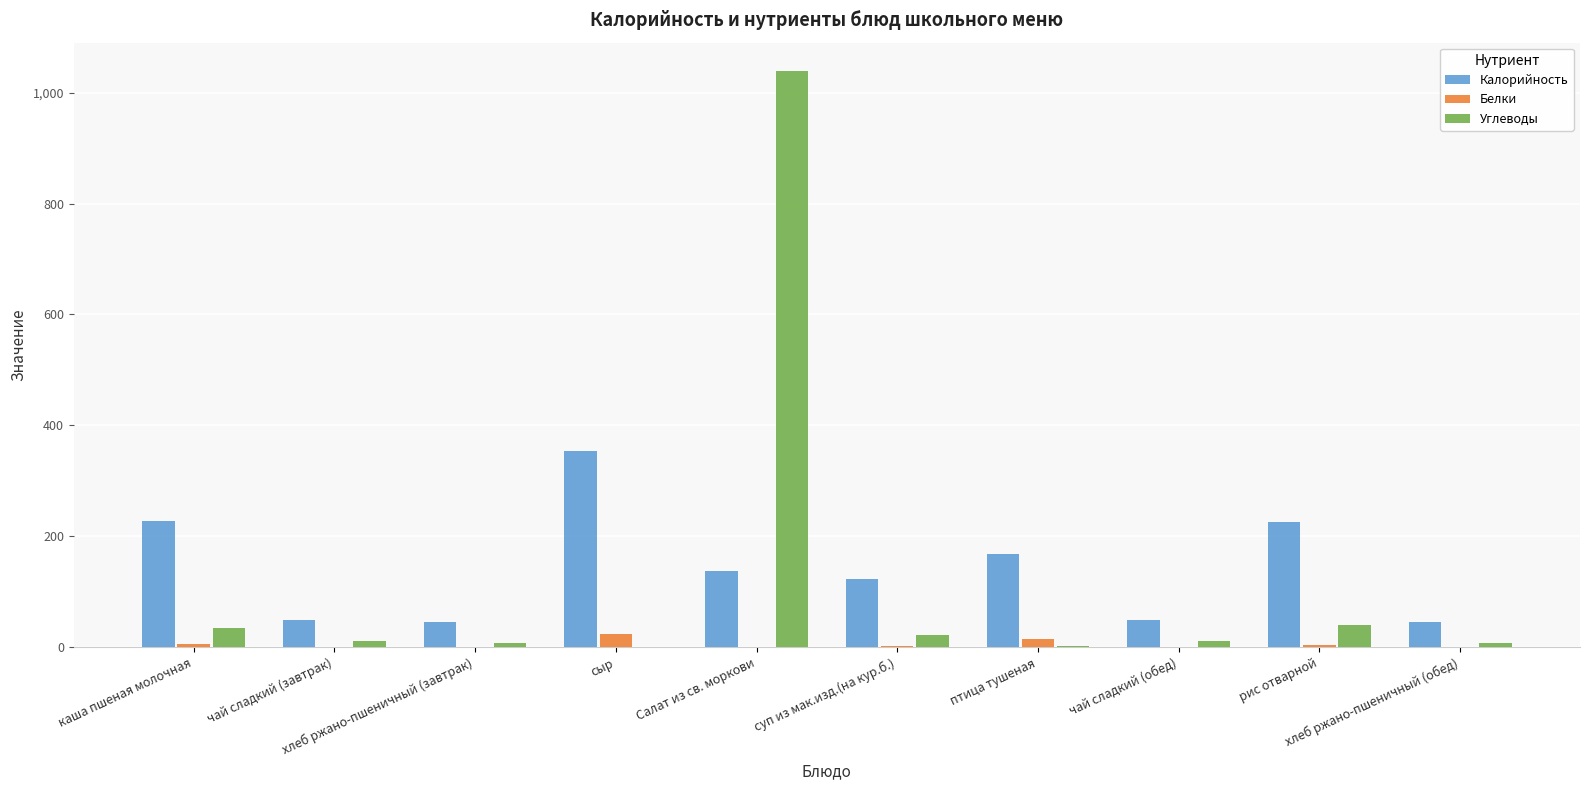

How many values in the Углеводы series exceed 12?

6